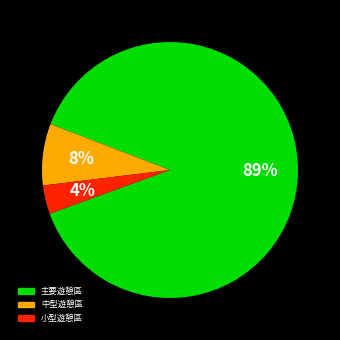

To the nearest percent, what is the average slice percentage?

33%